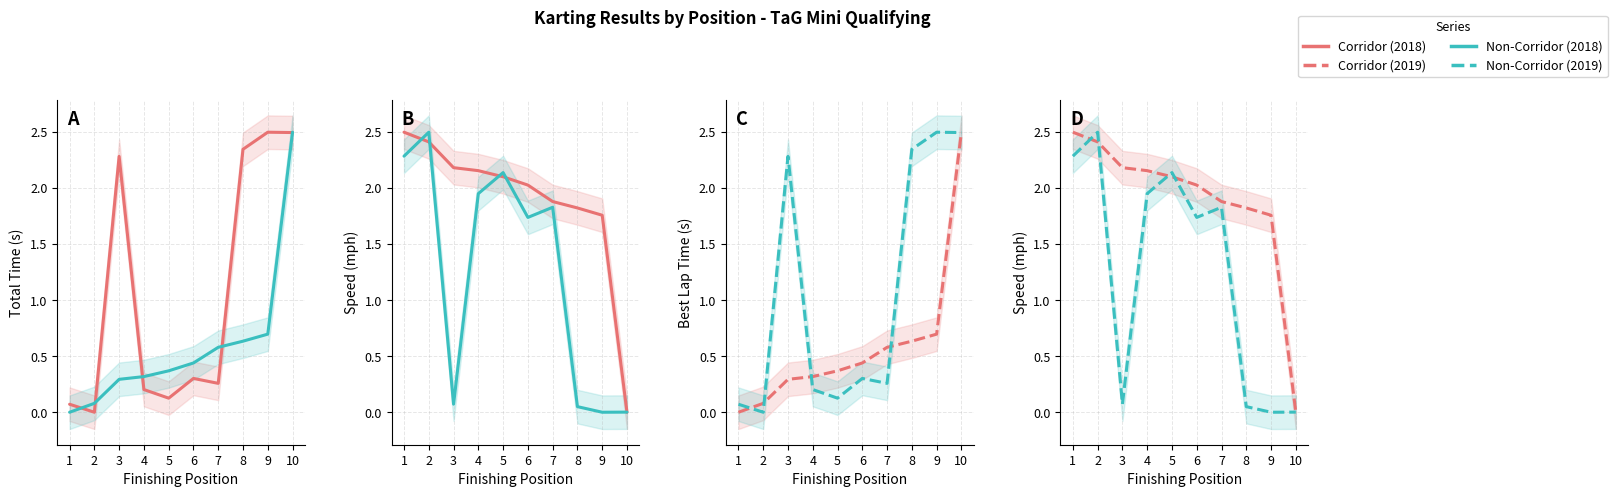

How many times do Best Lap time and Average Speed cross each other?

3